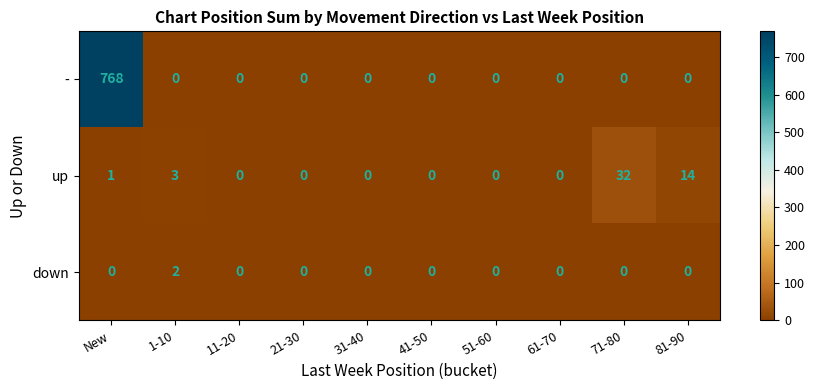

Reading left to right, list all the values displayed in this chart.

-: New=768	1-10=0	11-20=0	21-30=0	31-40=0	41-50=0	51-60=0	61-70=0	71-80=0	81-90=0
up: New=1	1-10=3	11-20=0	21-30=0	31-40=0	41-50=0	51-60=0	61-70=0	71-80=32	81-90=14
down: New=0	1-10=2	11-20=0	21-30=0	31-40=0	41-50=0	51-60=0	61-70=0	71-80=0	81-90=0